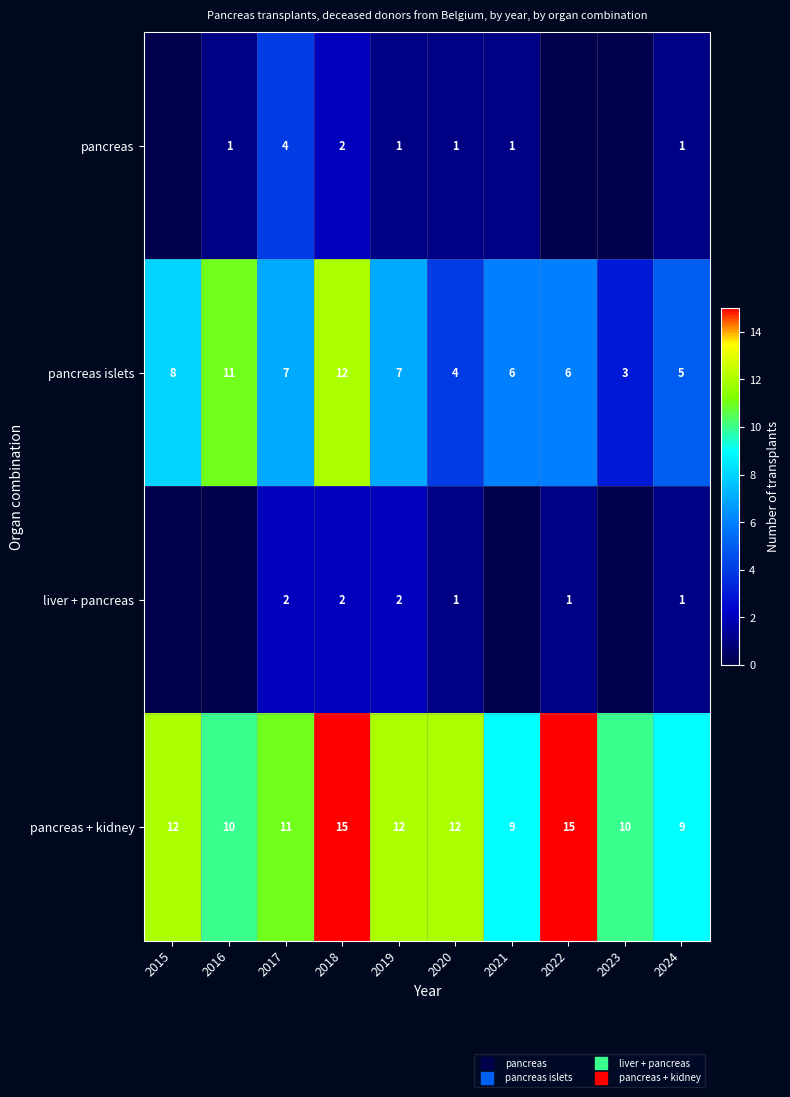

At which label is liver + pancreas closest to 1?

2020